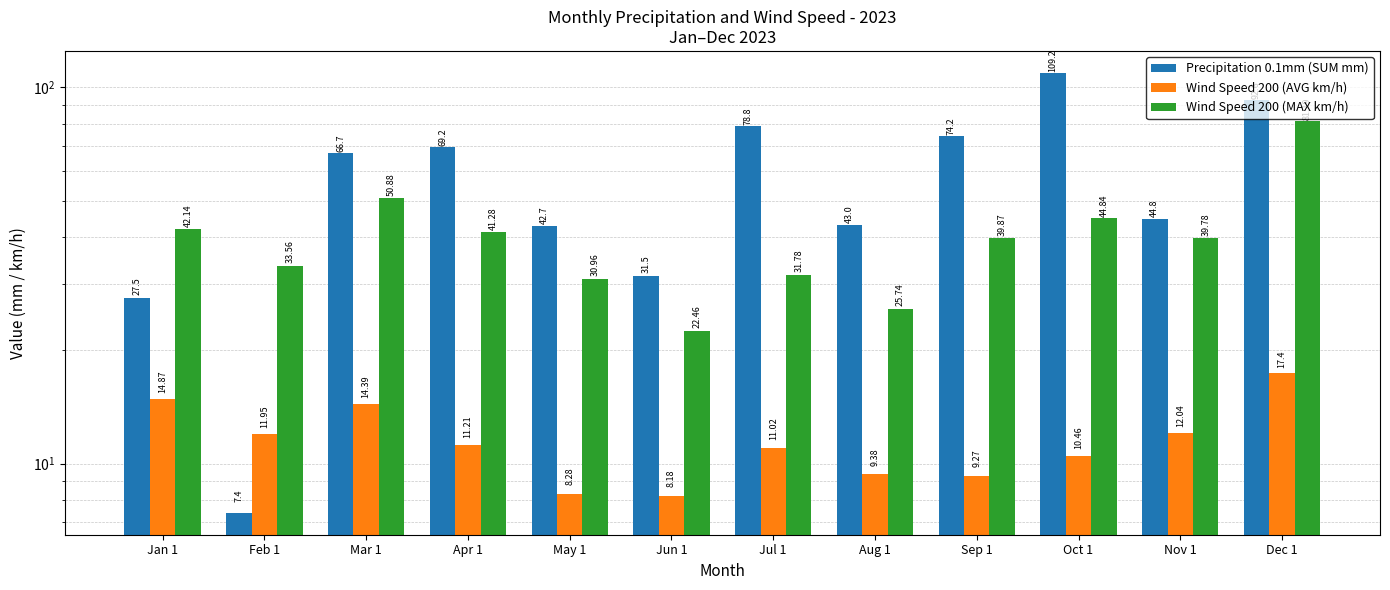

Where is Wind Speed 200 (MAX km/h) nearest to the value 51?

Mar 1